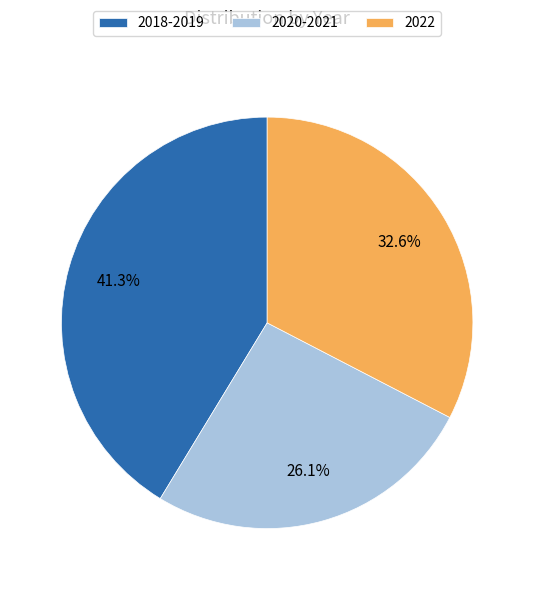

To the nearest percent, what portion does 2020-2021 represent?

26%